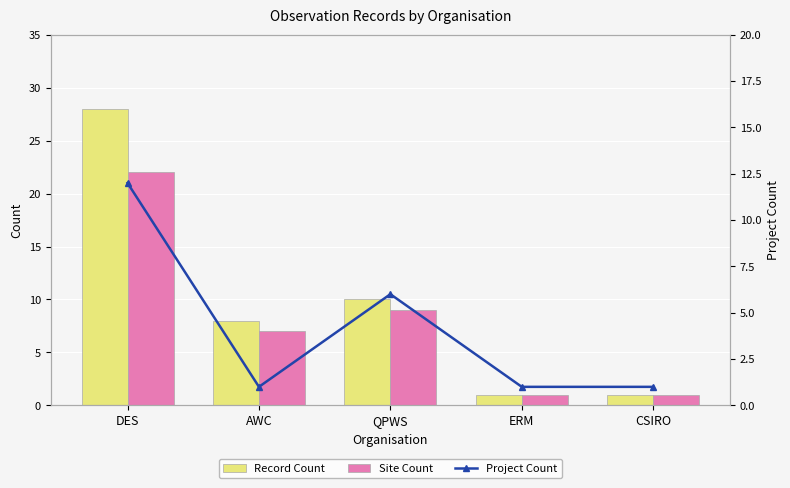

Rank the series by their maximum value, from lowest to highest.

Project Count, Site Count, Record Count